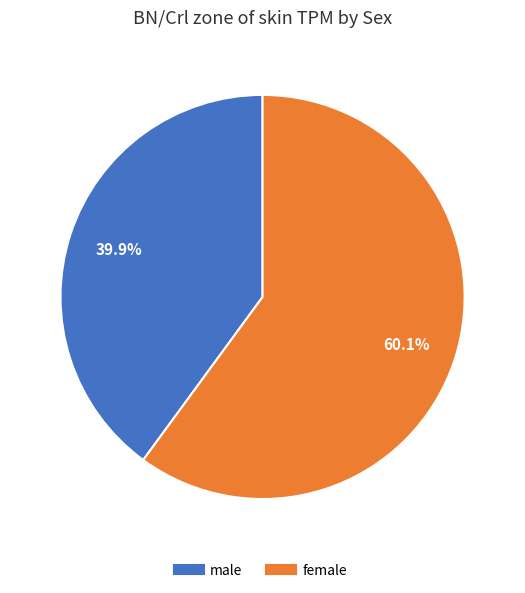

Between male and female, which is larger?

female